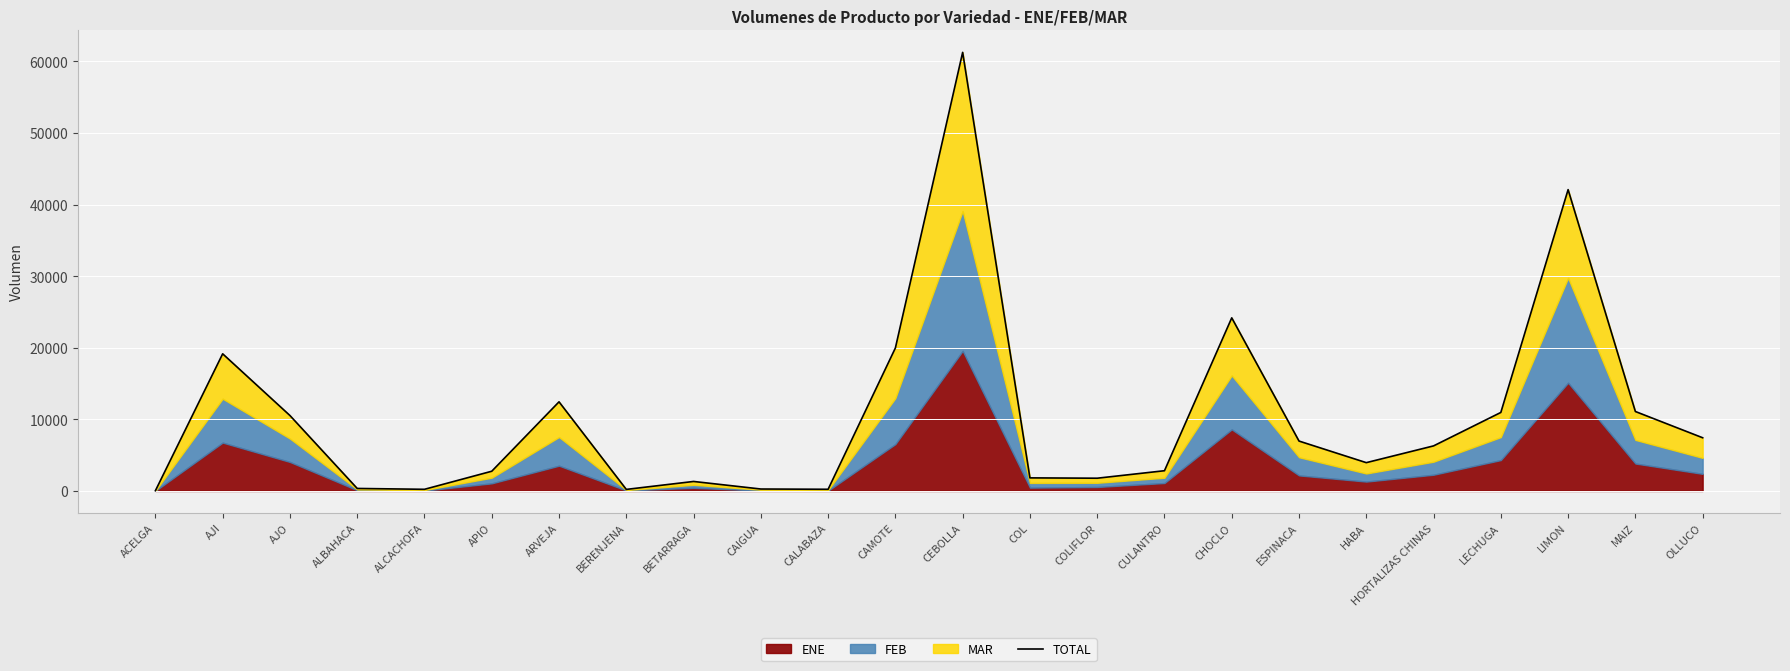

How many points are lower than both their immediate neighbors (excluding endpoints)?

5